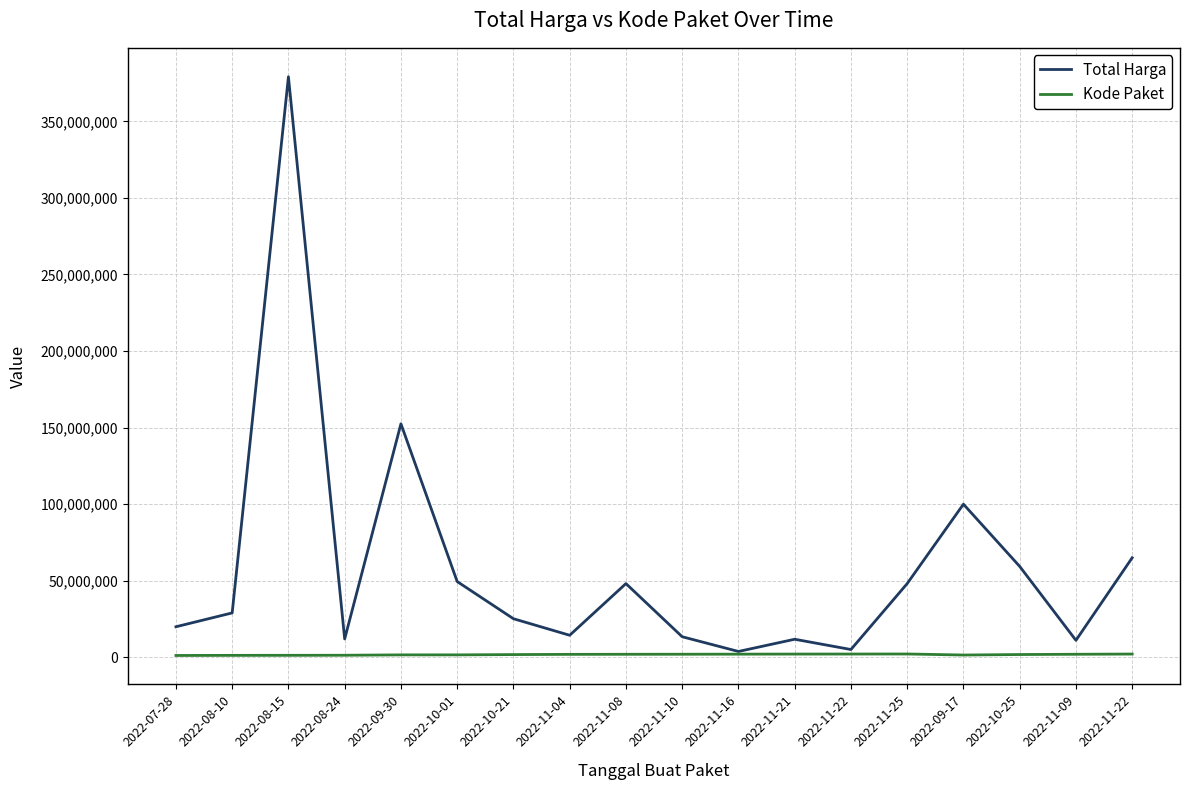

Where is the first local minimum for Kode Paket?

2022-09-17